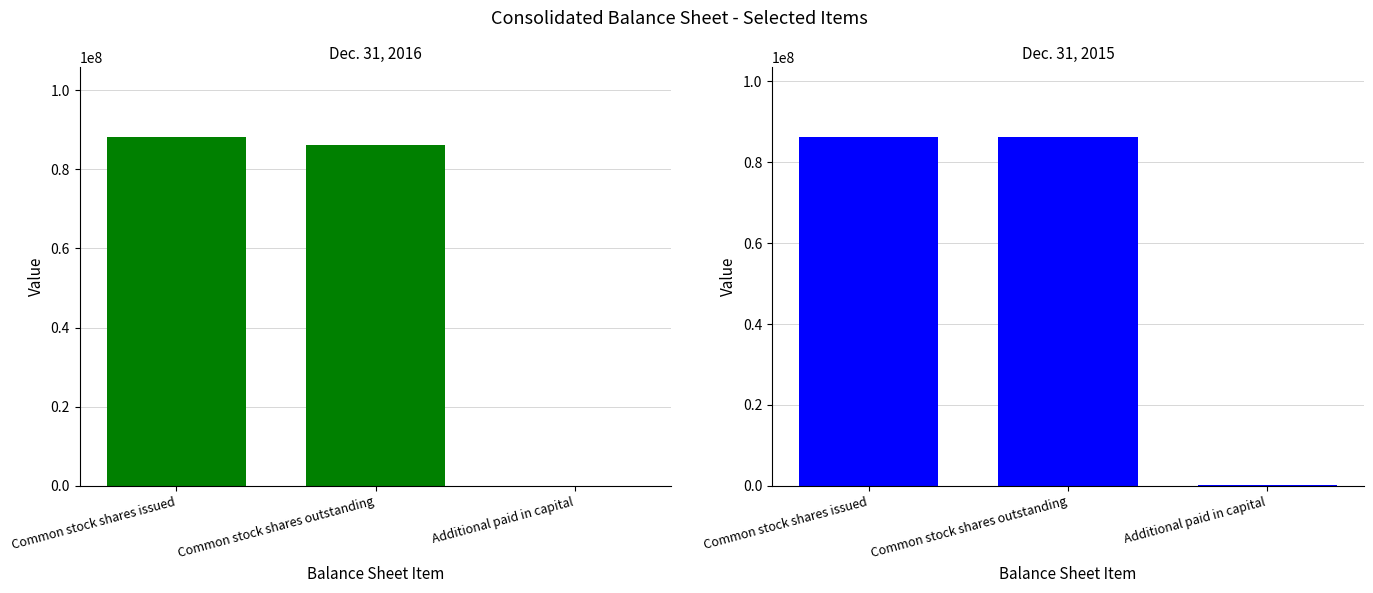

What is the label of the 2nd bar from the right?

Common stock shares outstanding